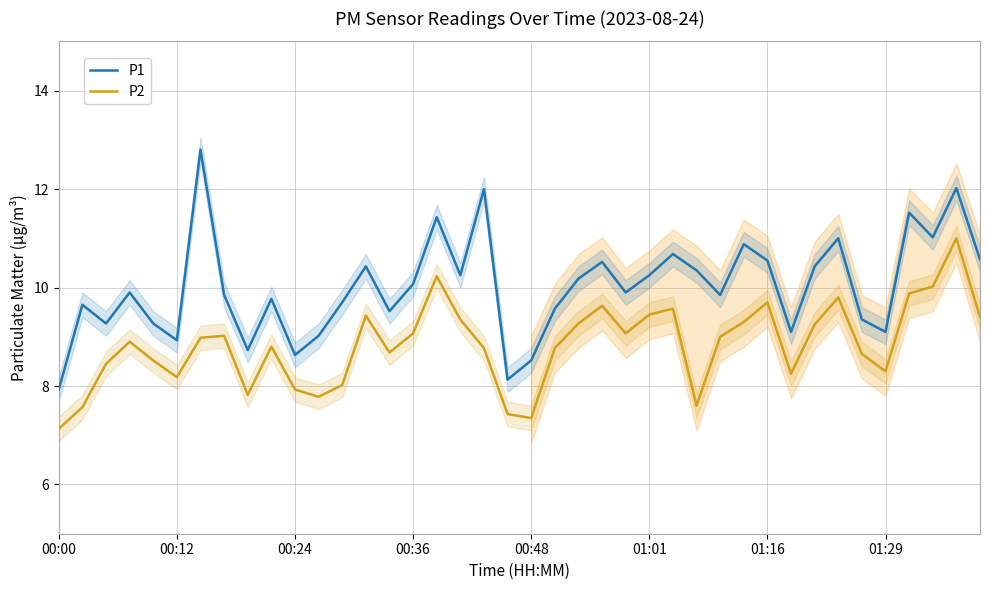

What is the difference between the second highest and second lowest values in the P2 series?

2.9